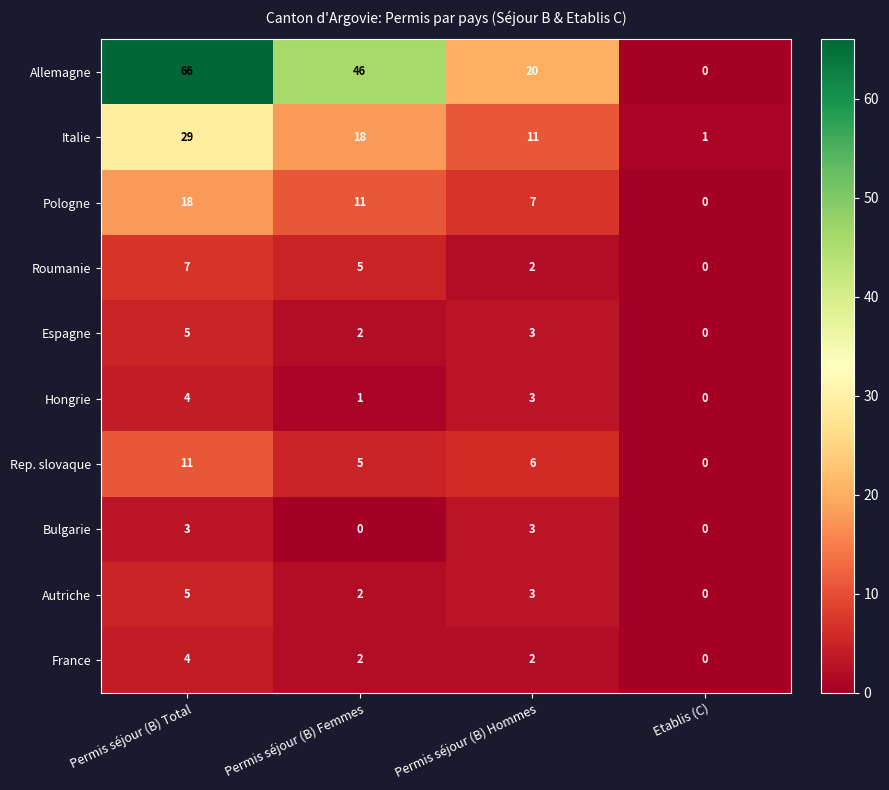

Between Permis séjour (B) Total and Permis séjour (B) Femmes, which series saw the biggest shift?

Allemagne